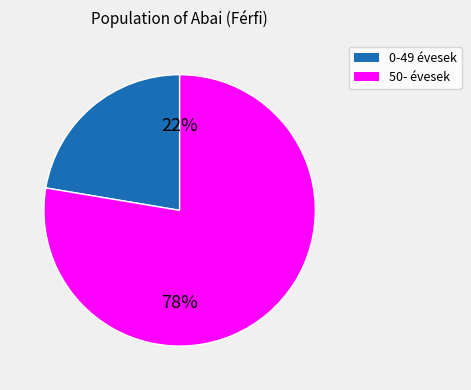

To the nearest percent, what is the average slice percentage?

50%